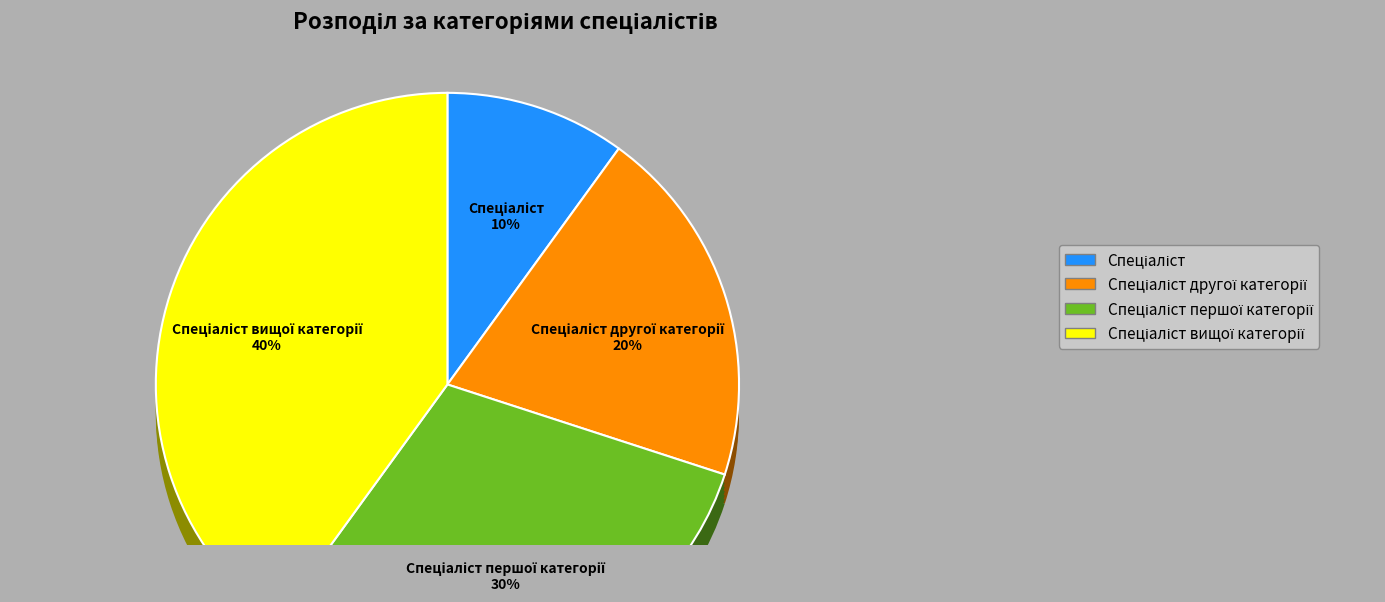

Count the number of slices in the pie.

4